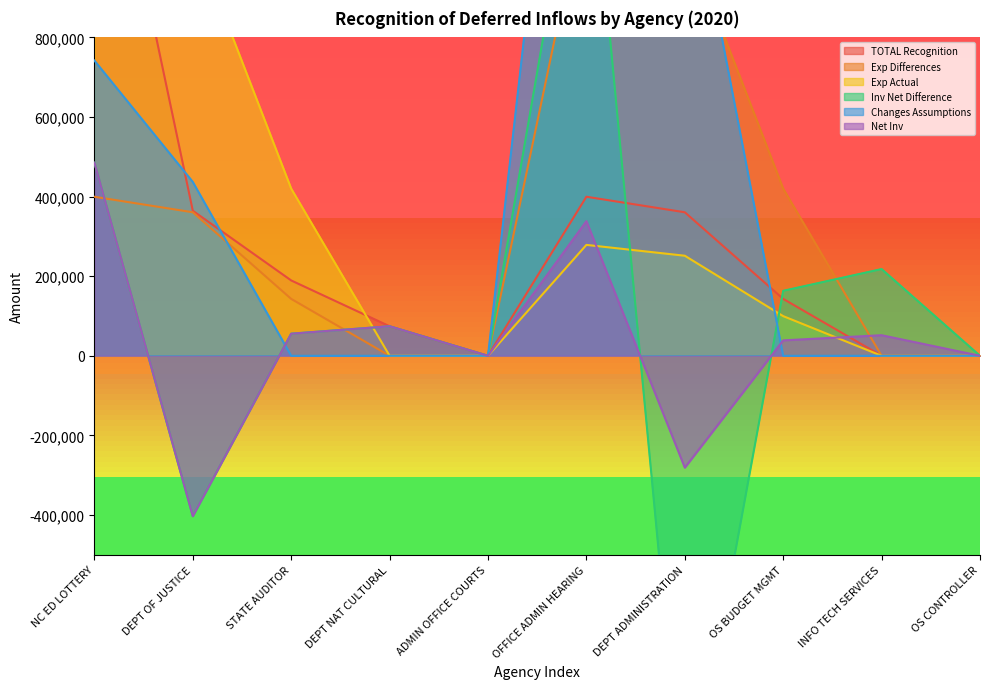

After their last crossing, which series has the higher values: Inv Net Difference or TOTAL Recognition?

Inv Net Difference